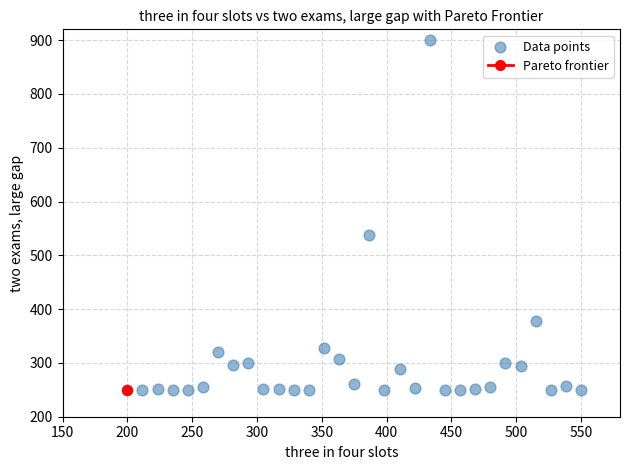

What Y value in the scatter plot is closest to 575?

537.6